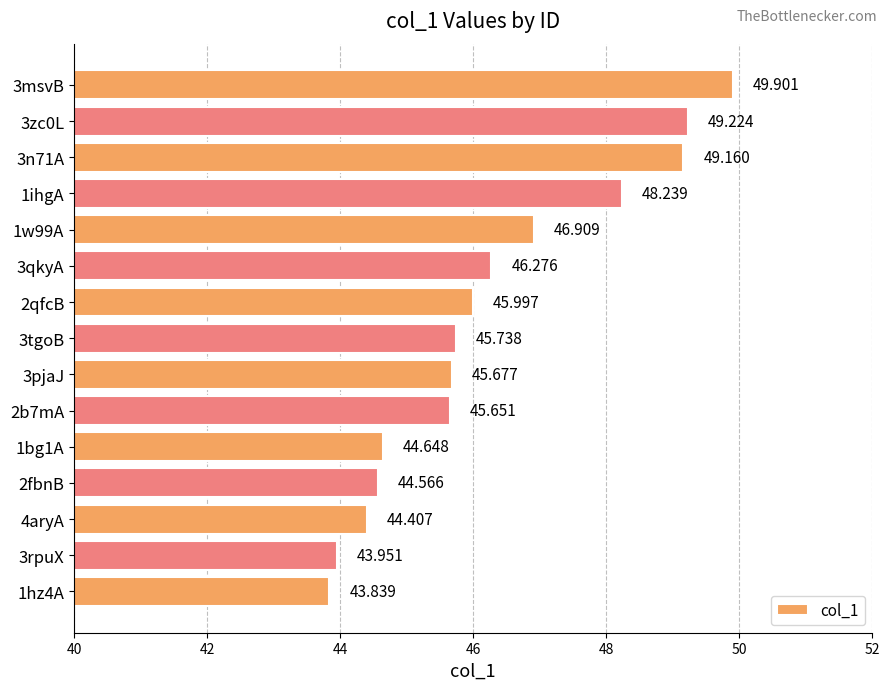

What is the minimum value shown in the chart?

43.8